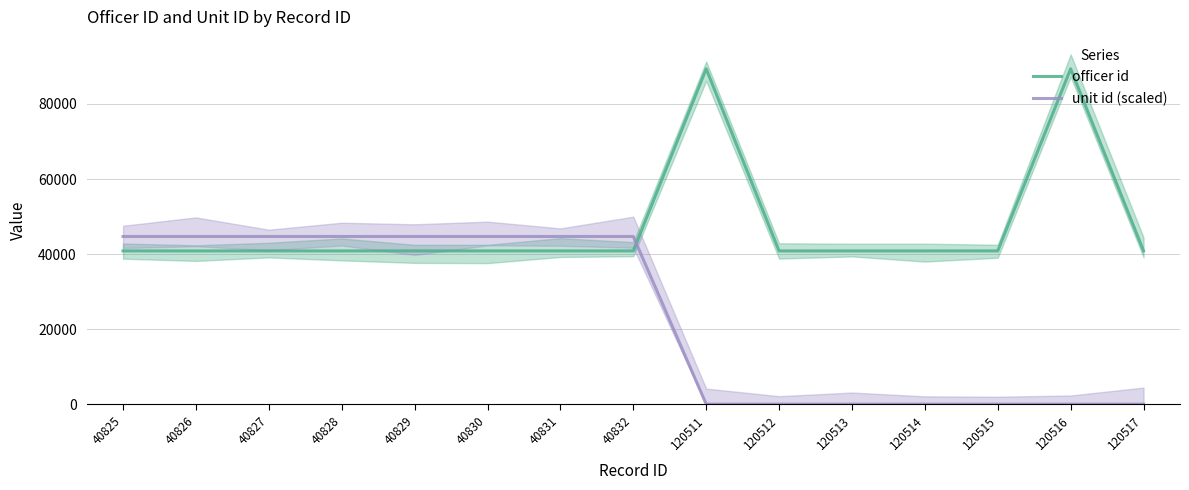

Is the value of officer id at 120515 greater than the value of unit id (scaled) at 40832?

No